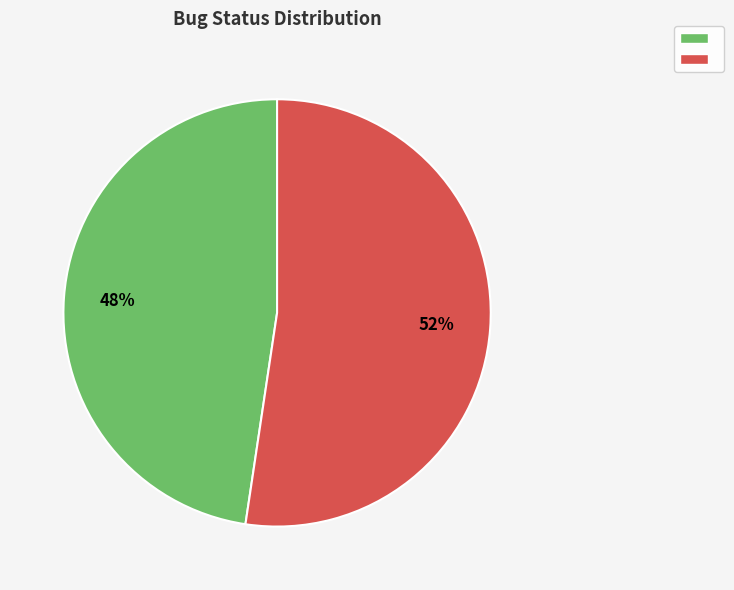

To the nearest percent, what is the average slice percentage?

50%